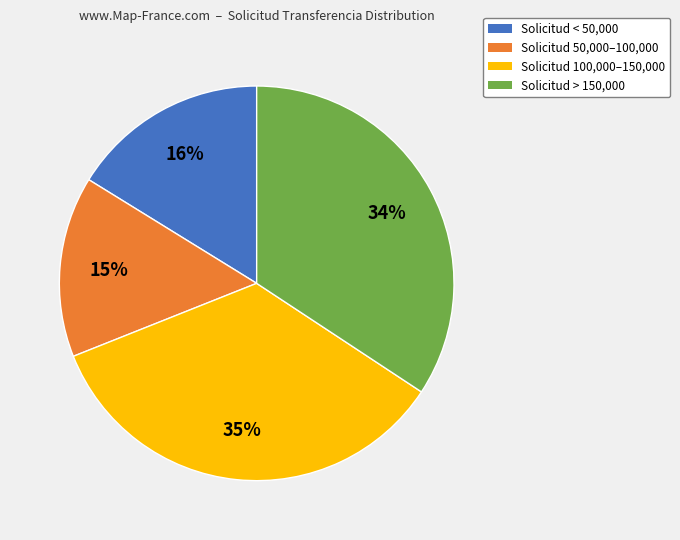

To the nearest percent, what is the difference between the largest and smallest slice percentages?

20%